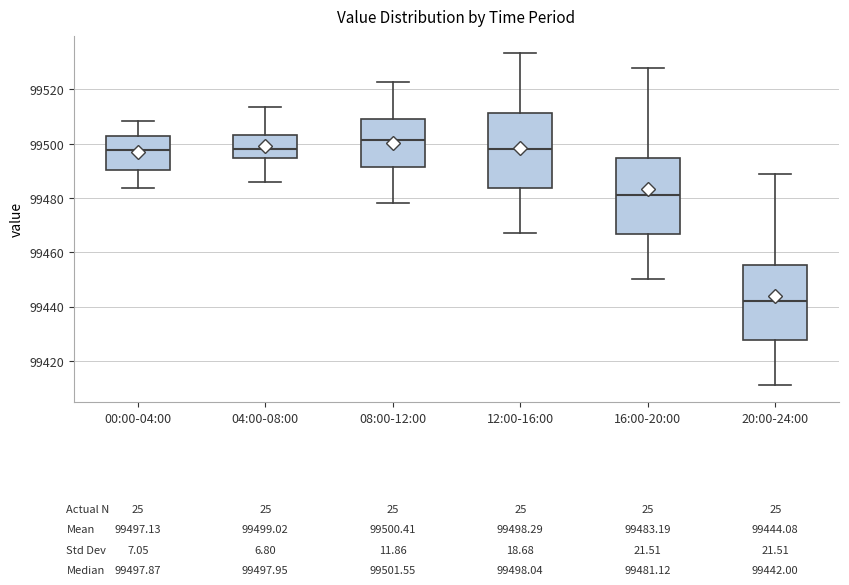

Which box's median line is the lowest?

20:00-24:00